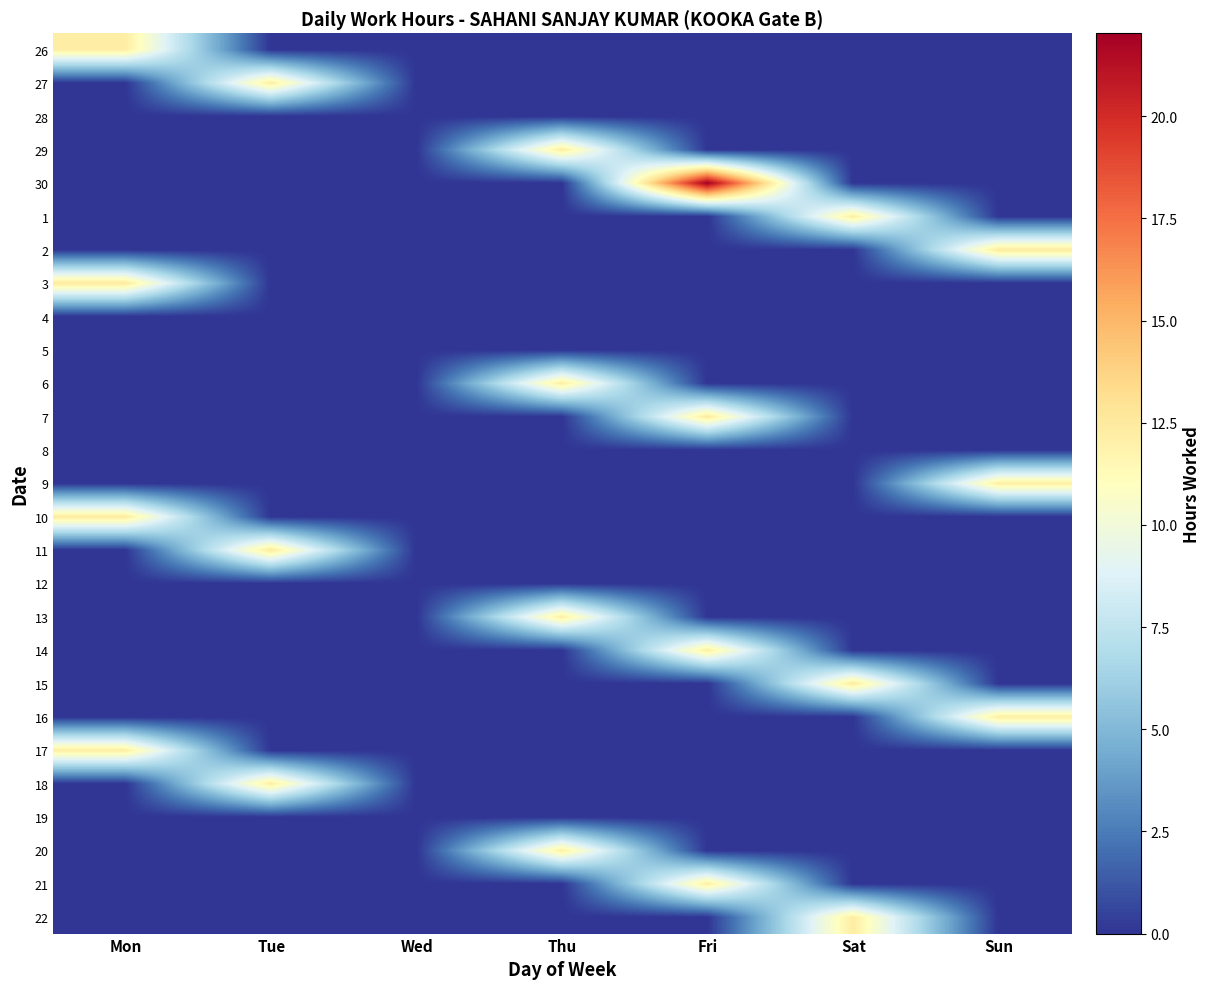

At how many categories does at least one series exceed 10?

6